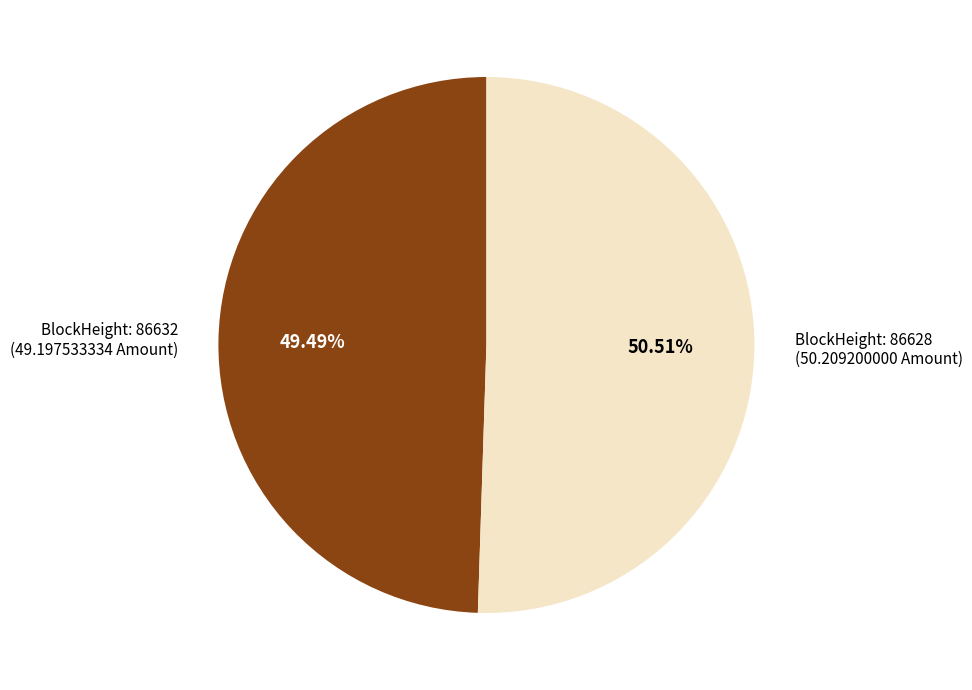

Is there a majority slice in this chart?

Yes